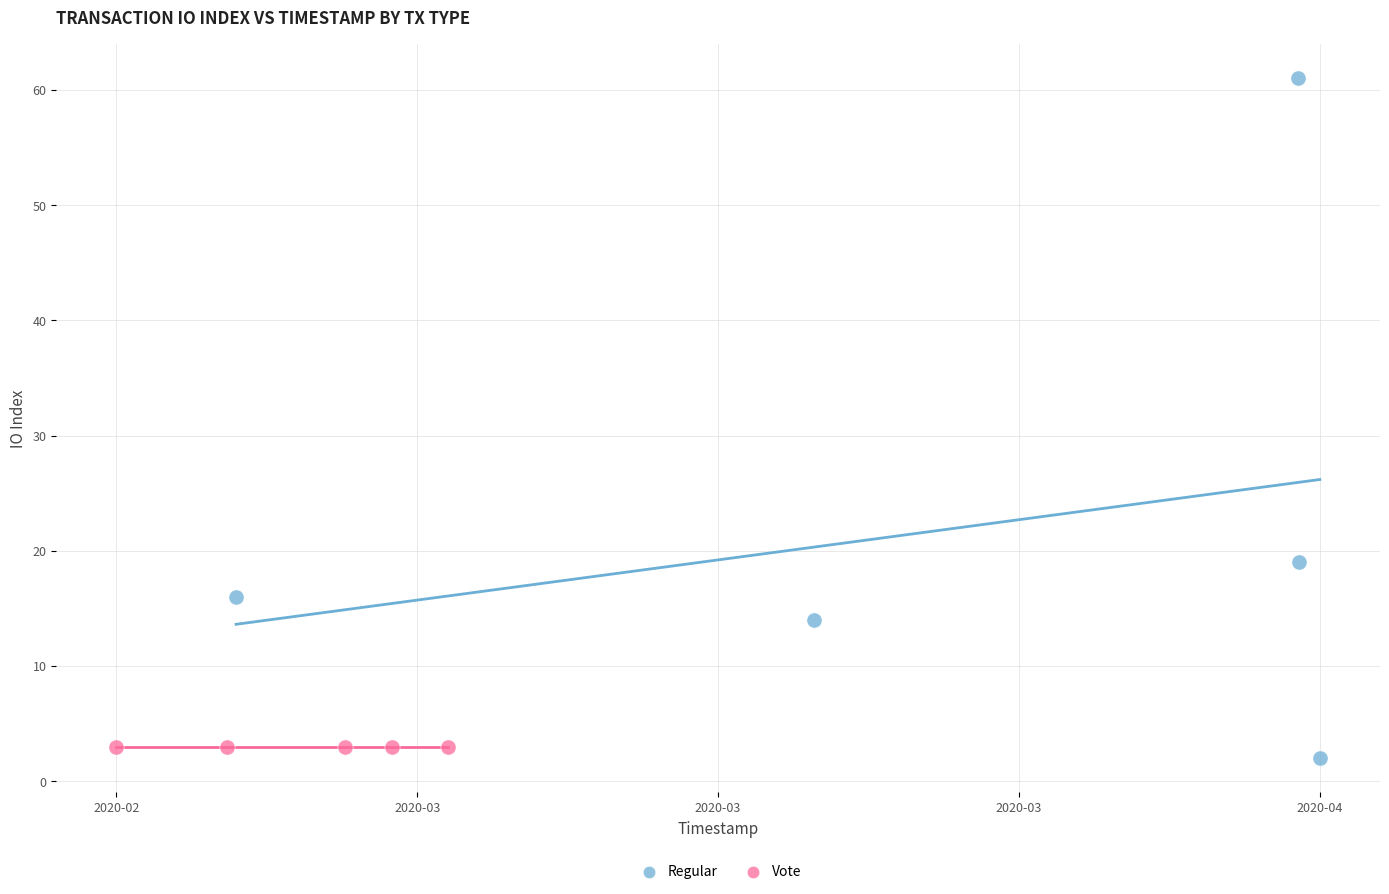

Which series contains the highest Y value?

Regular